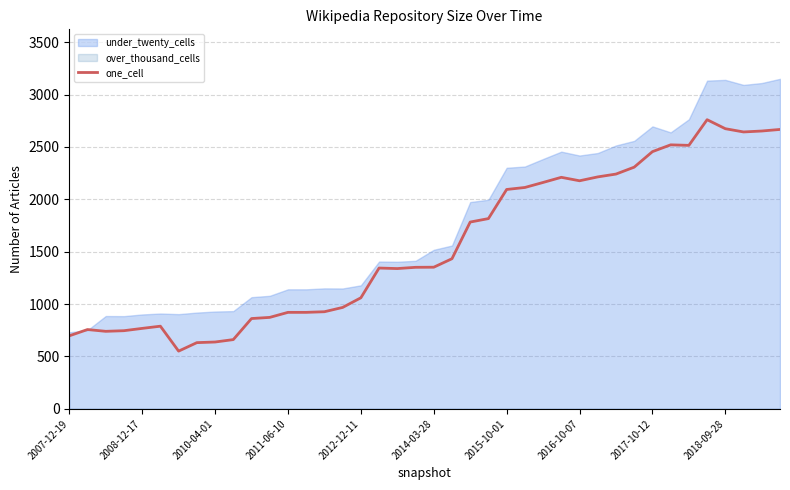

How many lines are shown in the chart?

1